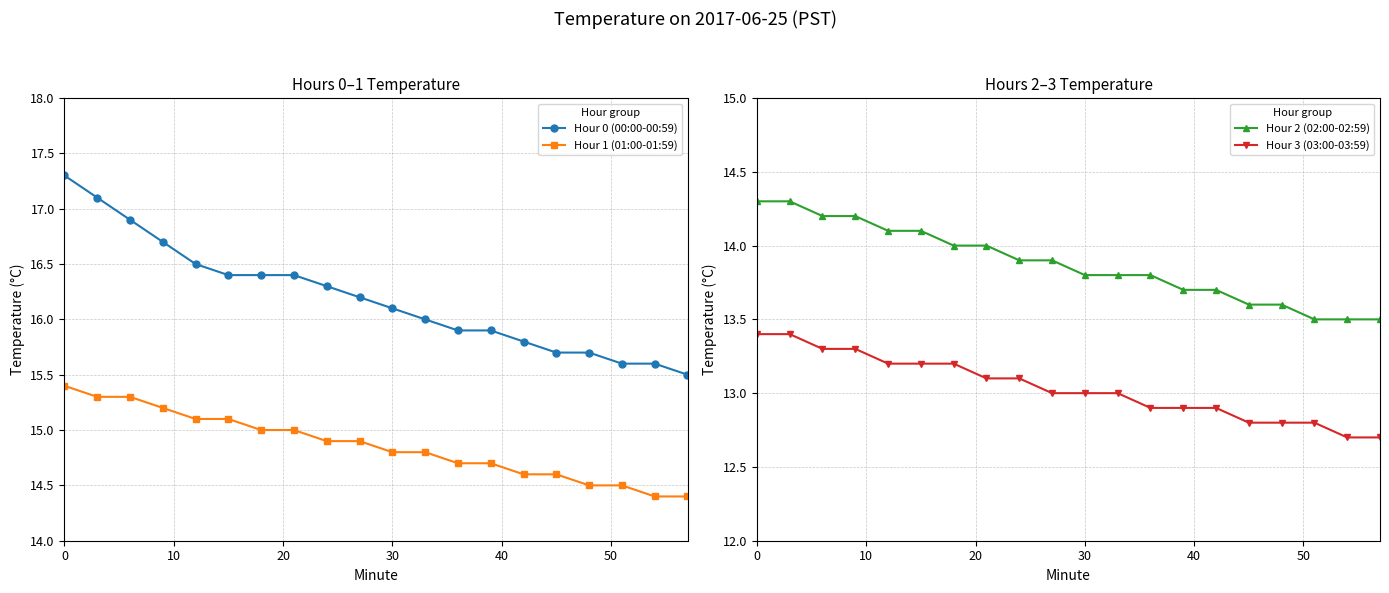

What is the difference between the maximum and minimum values in the Hour 1 (01:00-01:59) series?

1.0